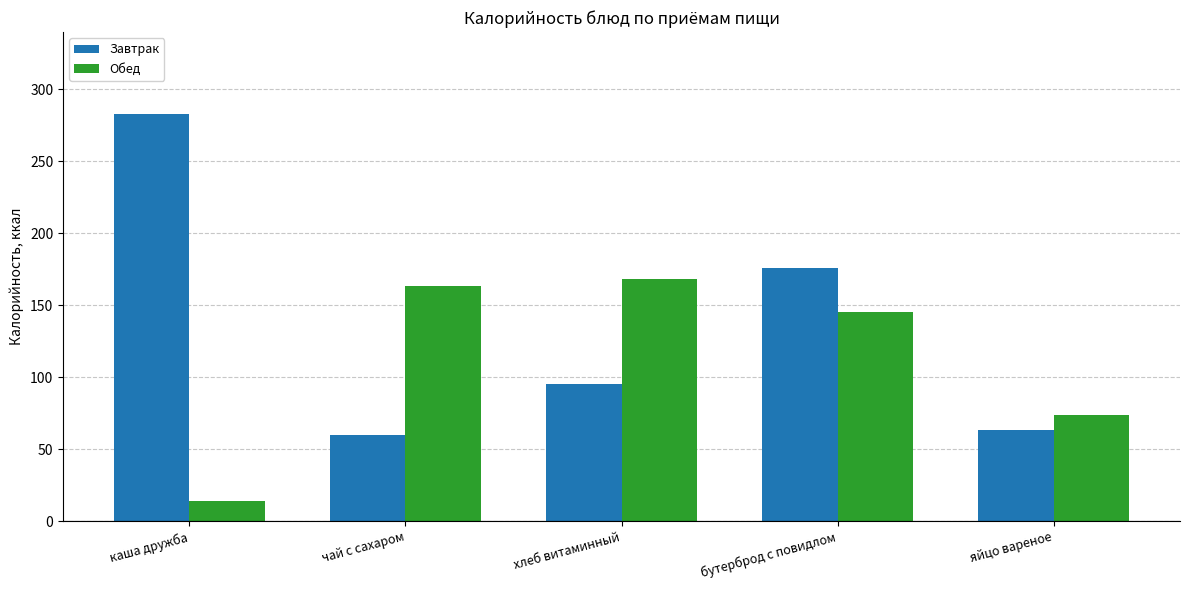

At which label does Обед reach its minimum?

каша дружба